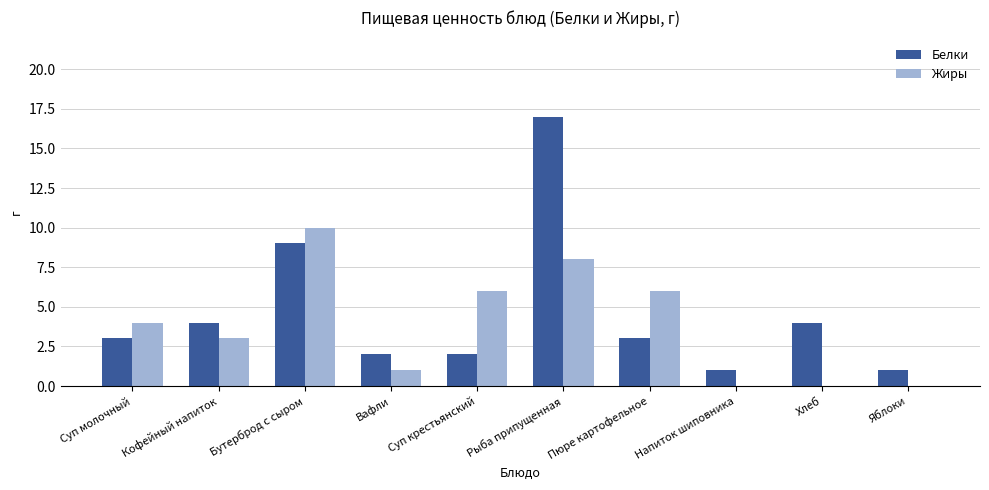

Which series has the largest range (max minus min)?

Белки